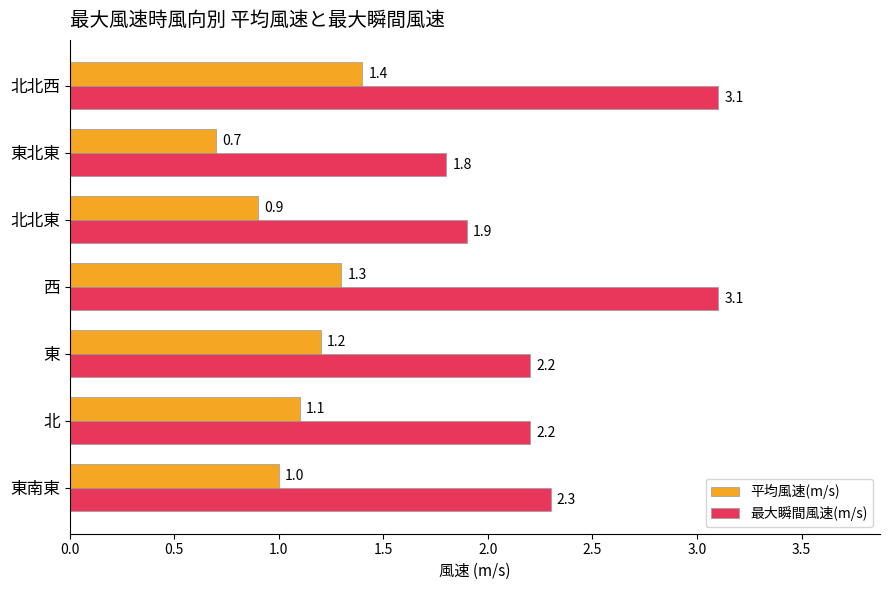

Which series has the largest total across all categories?

最大瞬間風速(m/s)